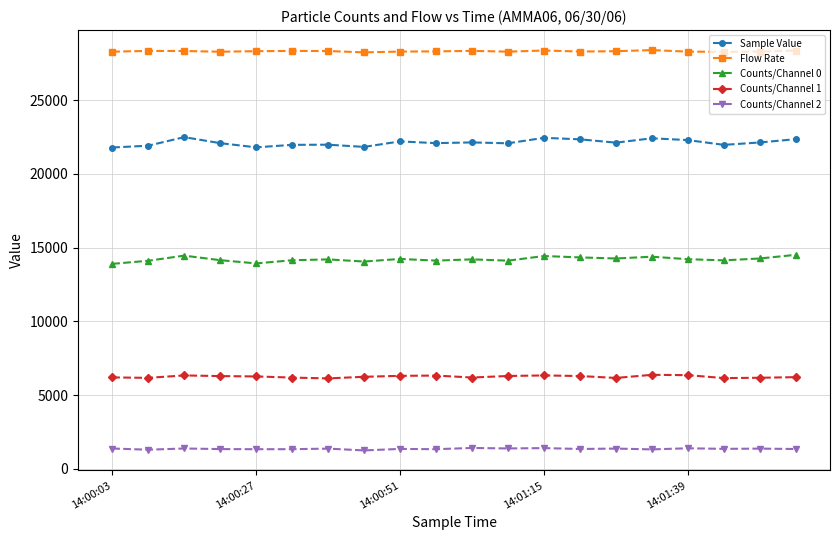

What is the sum of all Counts/Channel 2 values?

27033.0